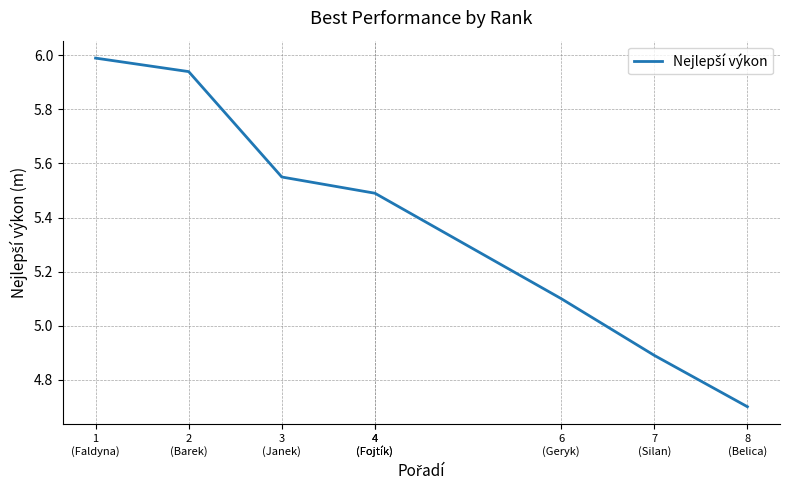

Approximately how many times larger is the value at 6
(Geryk) compared to 4
(Fojtík)?

0.9